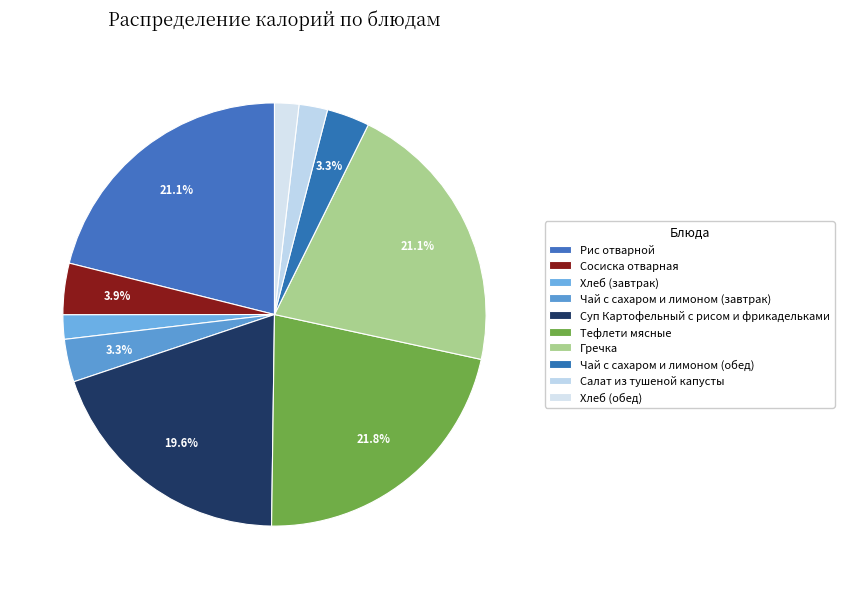

Which has a higher value, Хлеб (завтрак) or Чай с сахаром и лимоном (завтрак)?

Чай с сахаром и лимоном (завтрак)